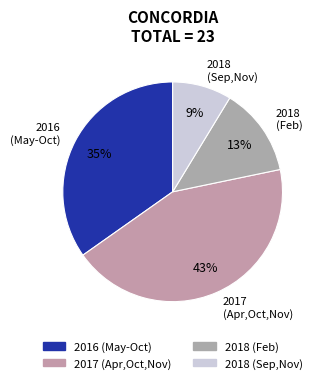

Approximately how many times larger is the value at 2016 (May-Oct) compared to 2018 (Feb)?

2.7